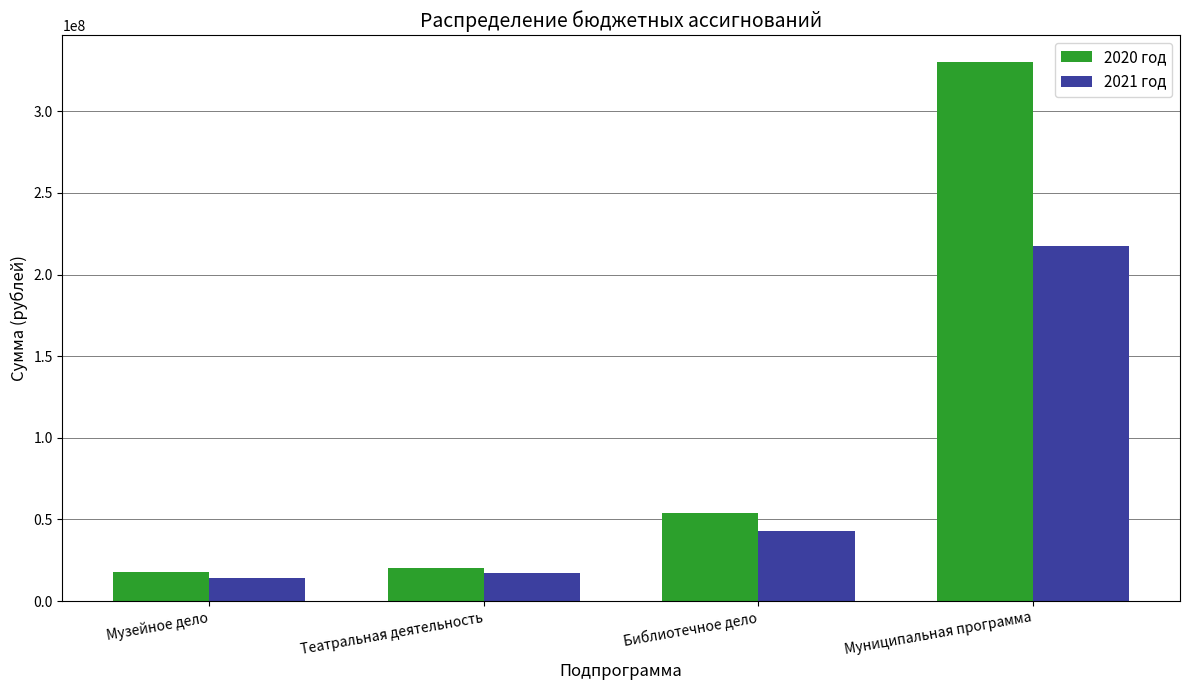

How many bars are there in each group?

2